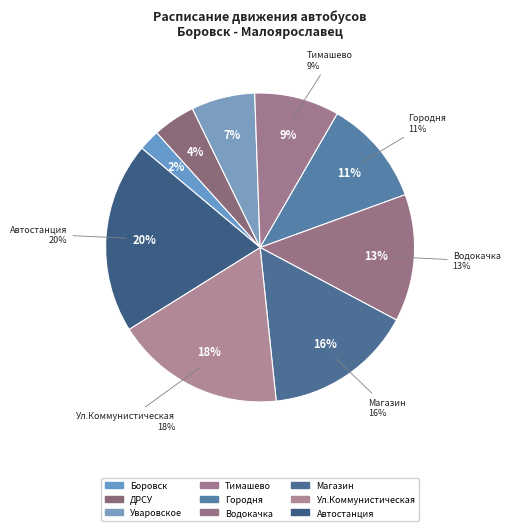

What portion of the pie excludes Уваровское?

93.3%